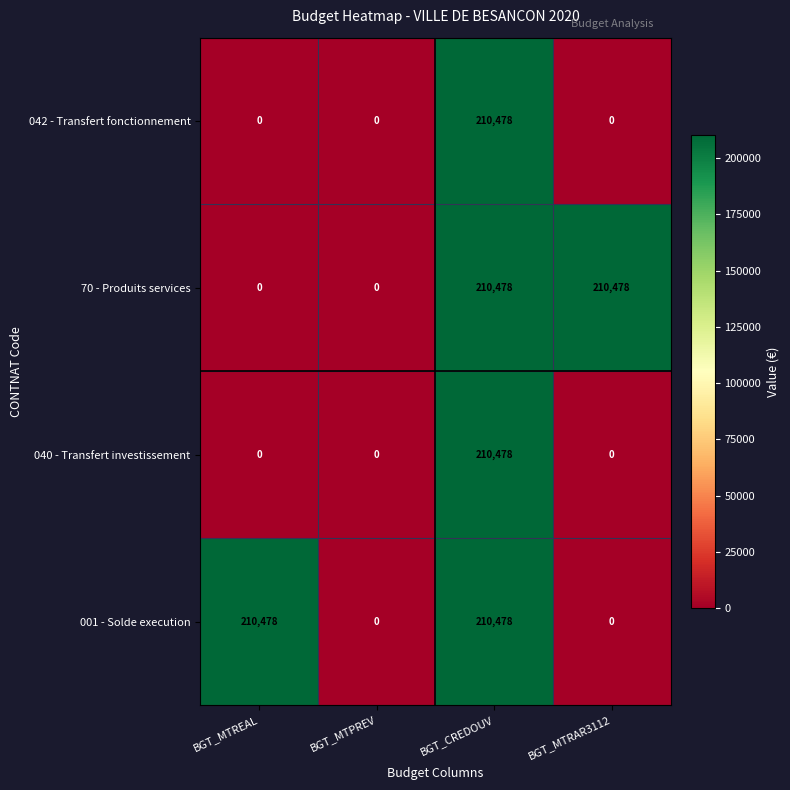

What is the maximum value for 001 - Solde execution?

210478